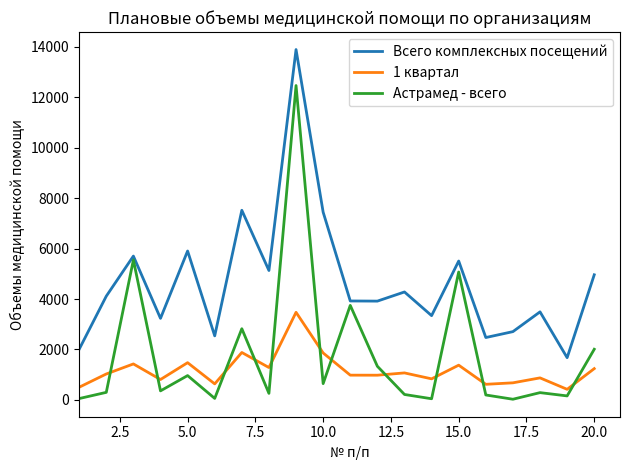

Rank the series by their maximum value, from highest to lowest.

Всего комплексных посещений, Астрамед - всего, 1 квартал